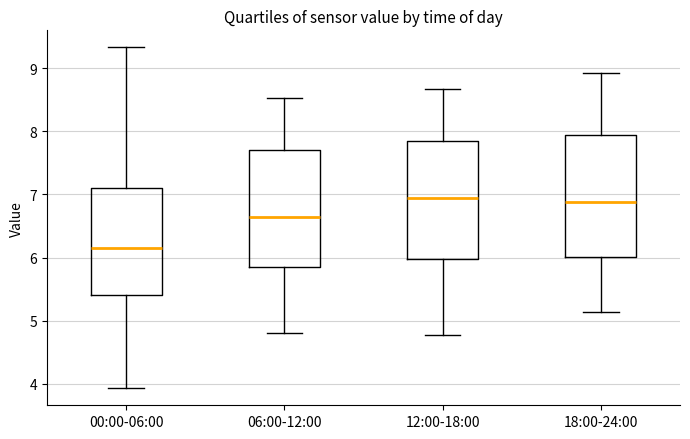

Where is the upper edge of the box for 12:00-18:00 on the y-axis? The values are not printed on the chart, so give them approximately, as read against the axis.

7.8